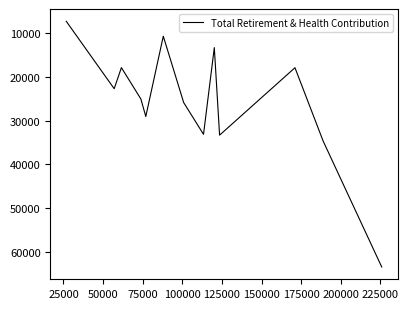

Is this an area chart (filled region under the line)?

No